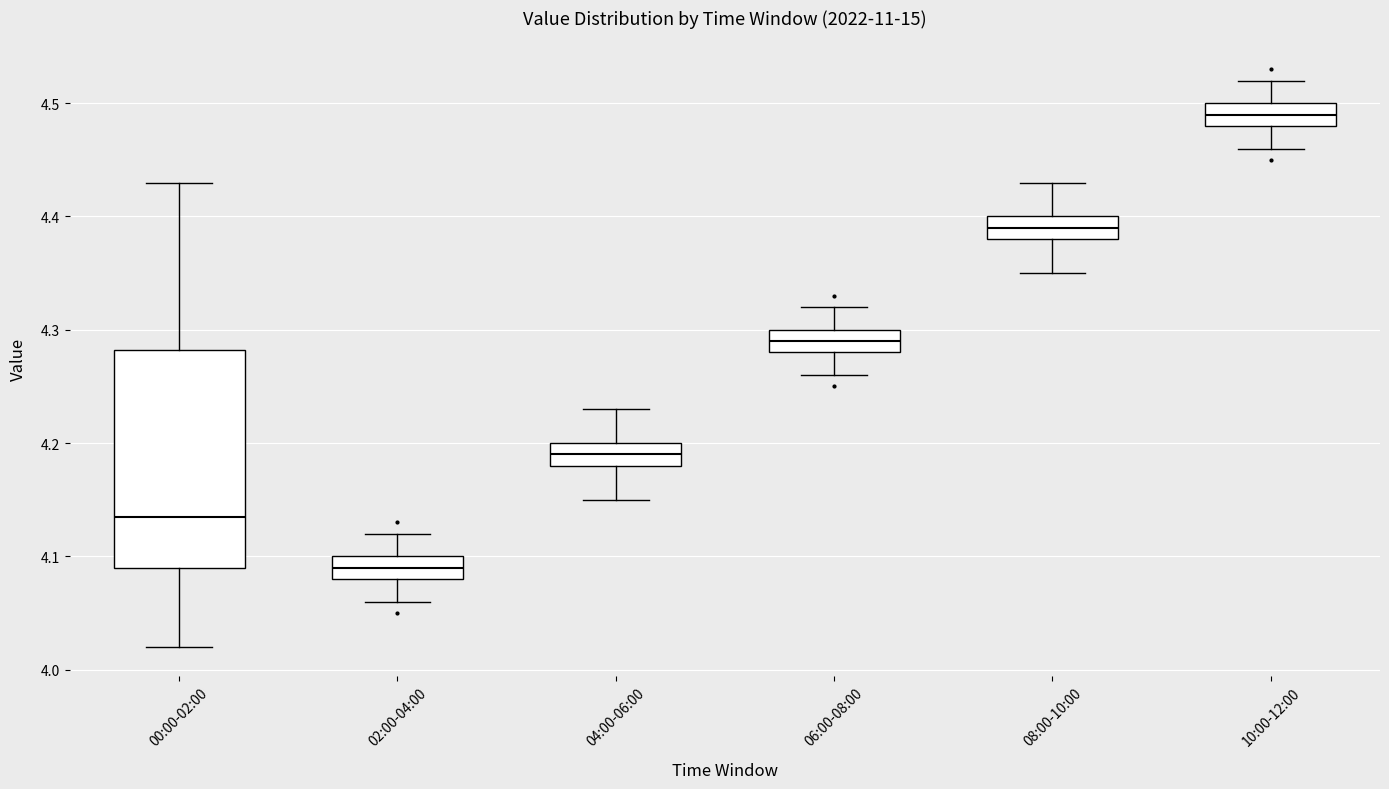

Which box's median line is the lowest?

02:00-04:00